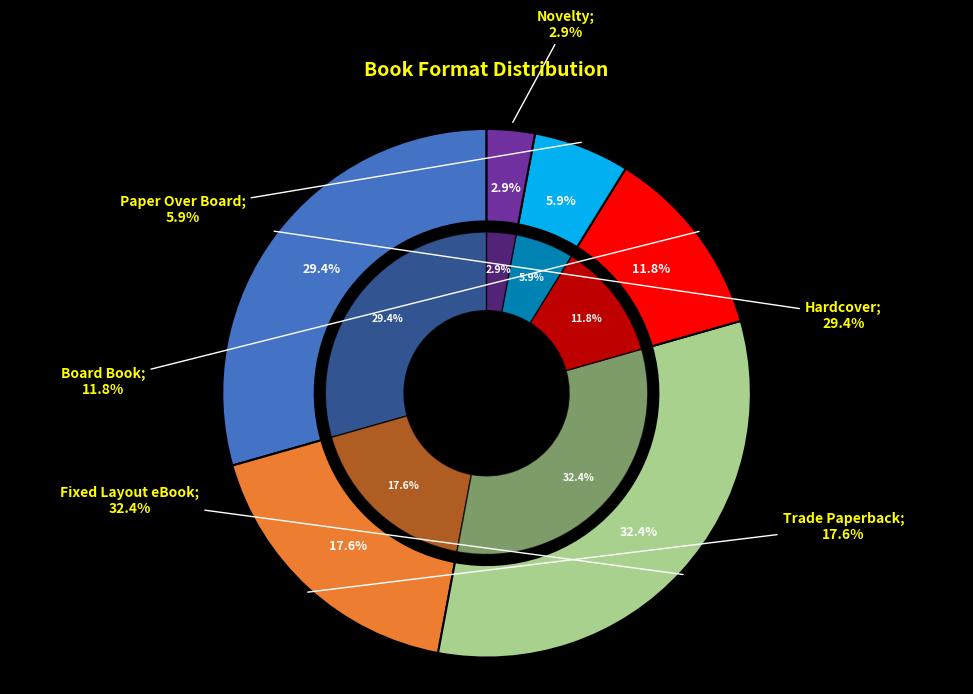

The Novelty slice represents 3% of the pie. True or false?

True